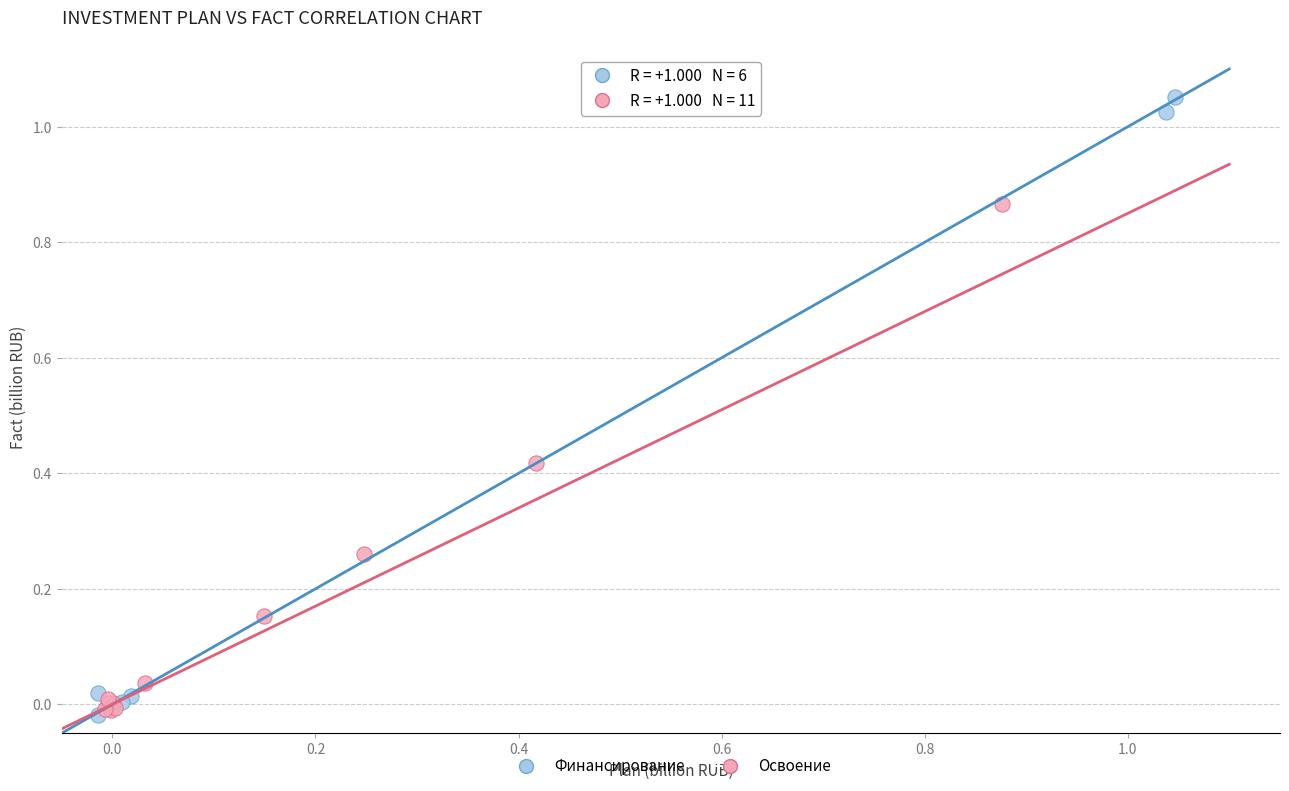

Which series contains the highest Y value?

Финансирование